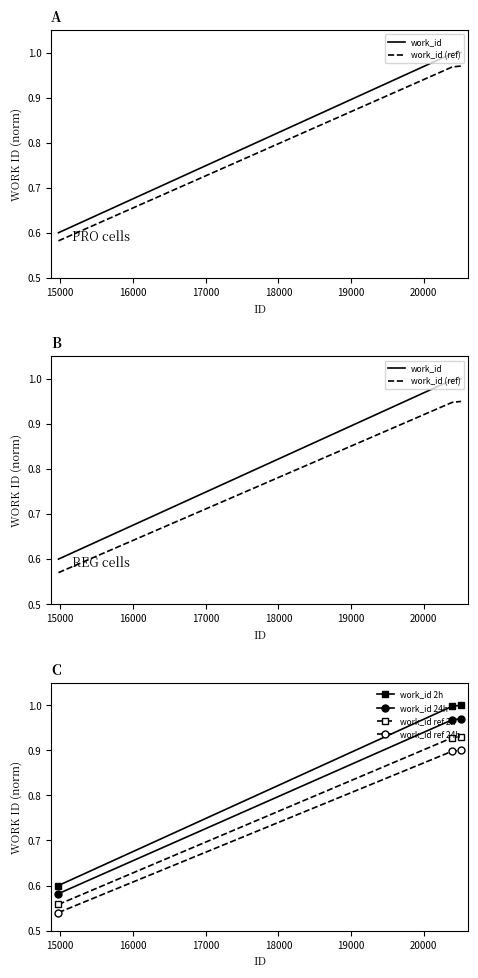

Is this an area chart (filled region under the line)?

No